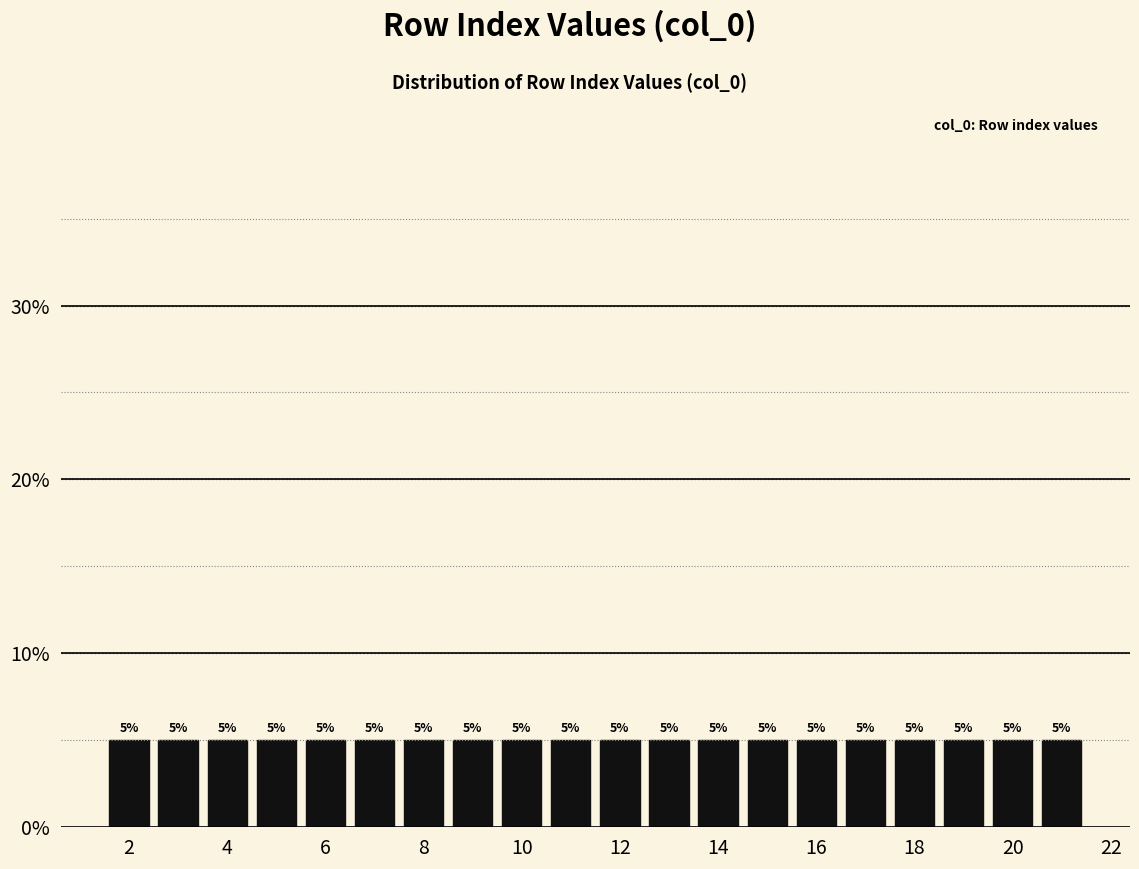

Reading left to right, list every bar in this chart as the range it spans on the x-axis followed by its height. The bar edges are not printed on the chart, so give them approximately, as read against the axis.

1.5 to 2.5: 5
2.5 to 3.5: 5
3.5 to 4.5: 5
4.5 to 5.5: 5
5.5 to 6.5: 5
6.5 to 7.5: 5
7.5 to 8.5: 5
8.5 to 9.5: 5
9.5 to 10.5: 5
10.5 to 11.5: 5
11.5 to 12.5: 5
12.5 to 13.5: 5
13.5 to 14.5: 5
14.5 to 15.5: 5
15.5 to 16.5: 5
16.5 to 17.5: 5
17.5 to 18.5: 5
18.5 to 19.5: 5
19.5 to 20.5: 5
20.5 to 21.5: 5